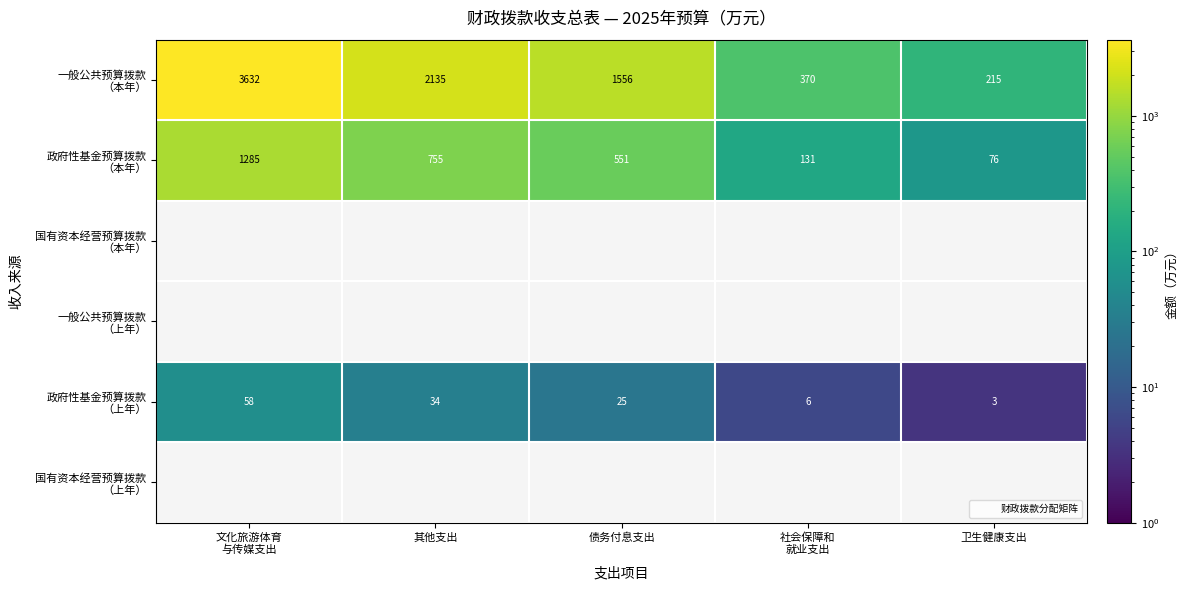

Which has a higher value, 卫生健康支出 or 其他支出?

其他支出